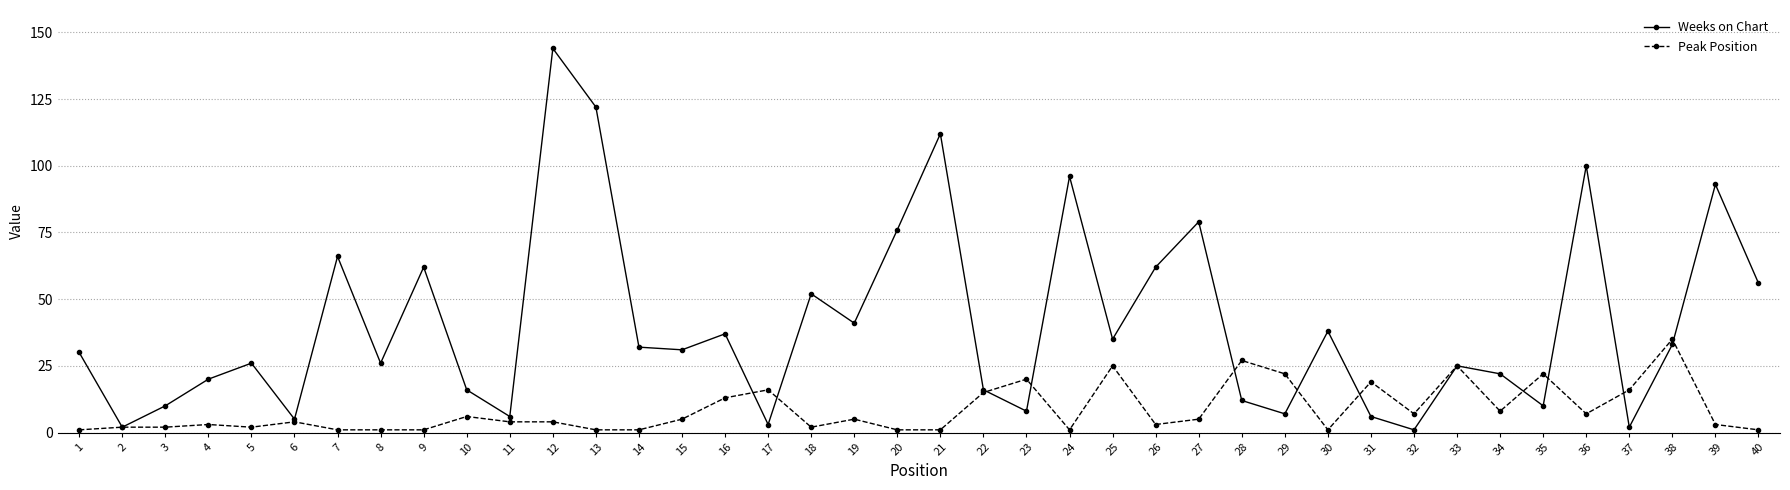

List the series in order of their overall mean, highest first.

Weeks on Chart, Peak Position